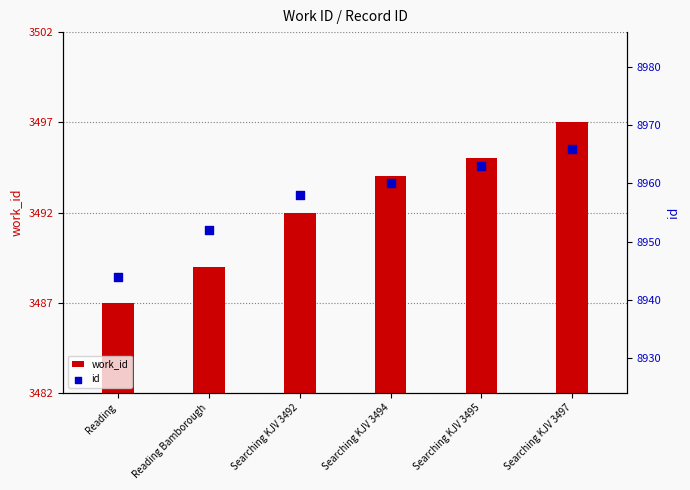

Which series reaches the maximum Y coordinate?

id